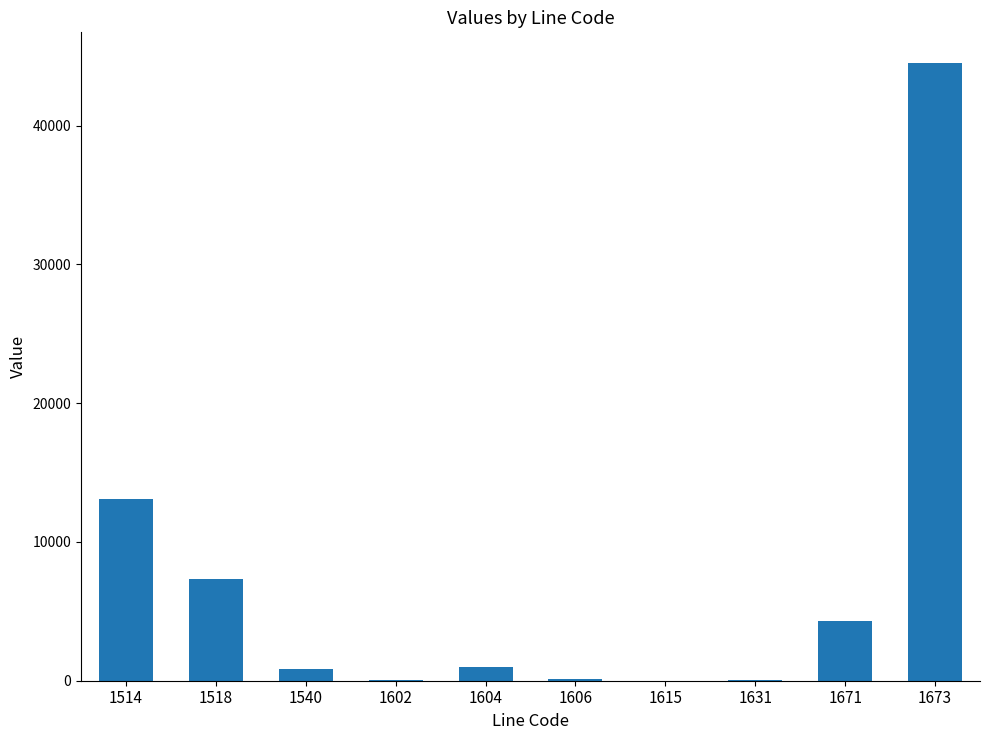

True or false: the data shows 7351 at 1518.

True